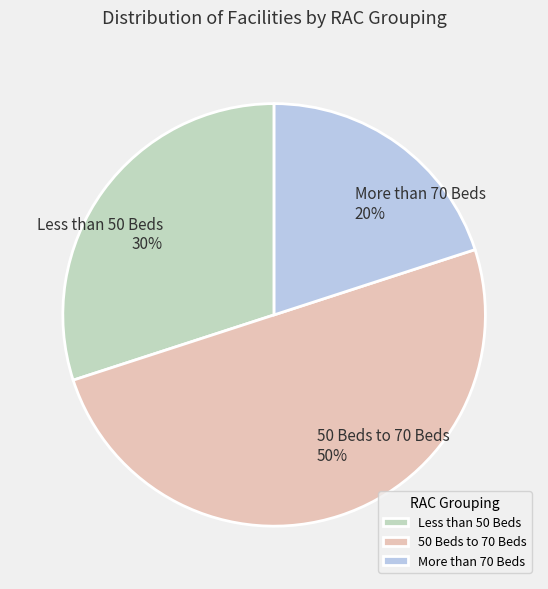

To the nearest percent, what is the average slice percentage?

33%